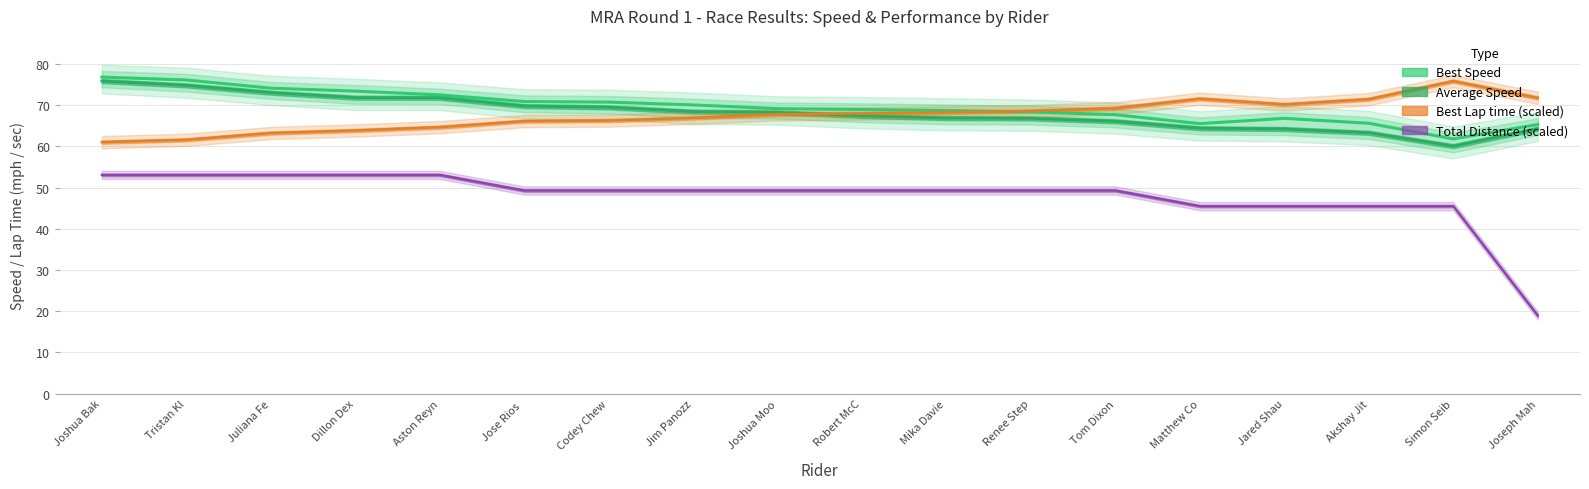

Where is the first local minimum for Best Lap time (scaled)?

Jared Shau